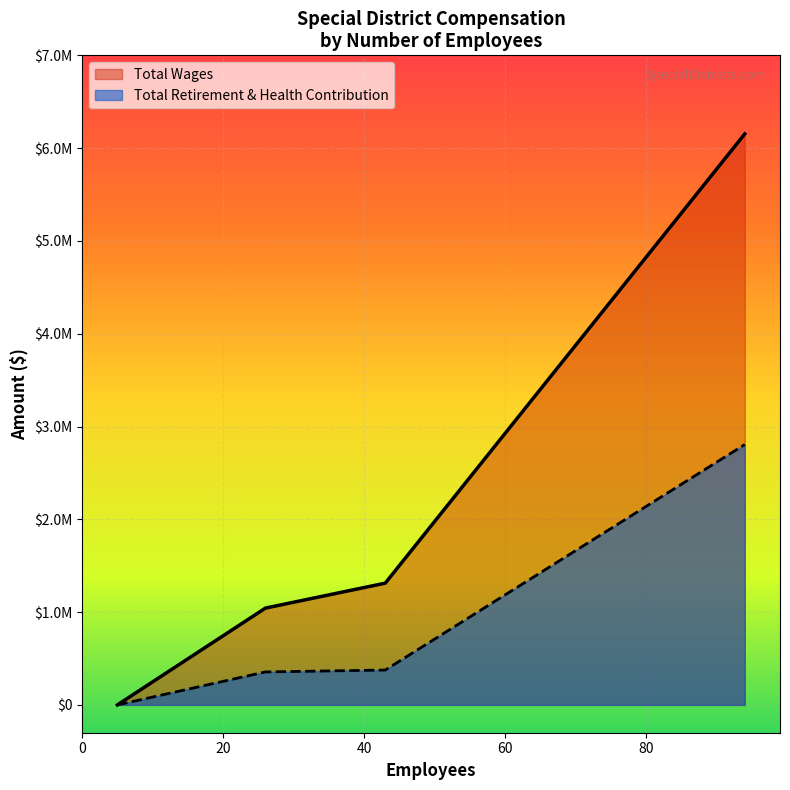

True or false: Total Wages and Total Retirement & Health Contribution intersect in this chart.

False